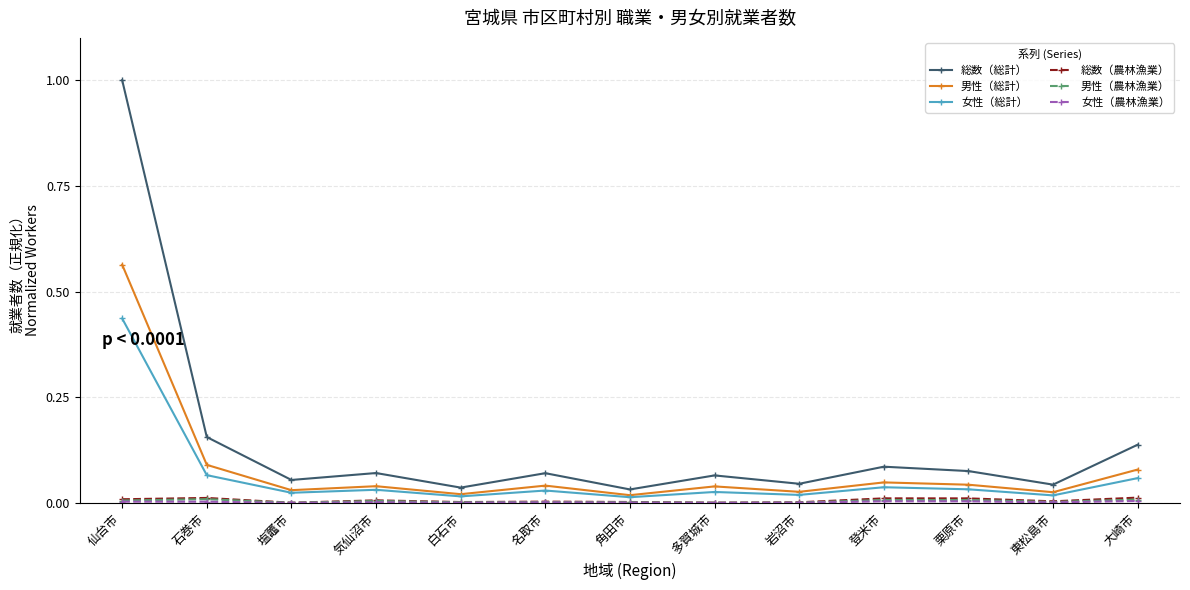

What is the maximum value shown in the chart?

1.0